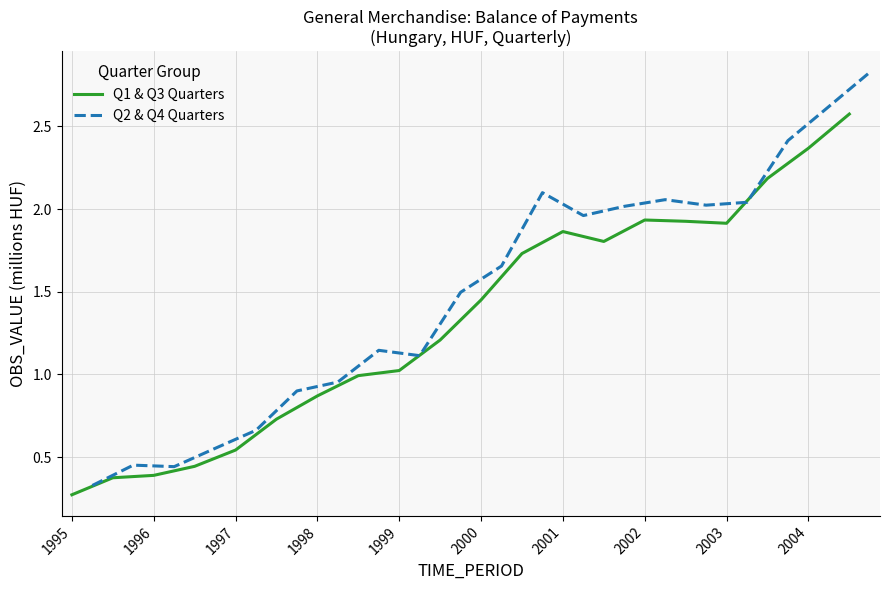

At 2003, list the series in order from largest to smallest.

Q2 & Q4 Quarters, Q1 & Q3 Quarters